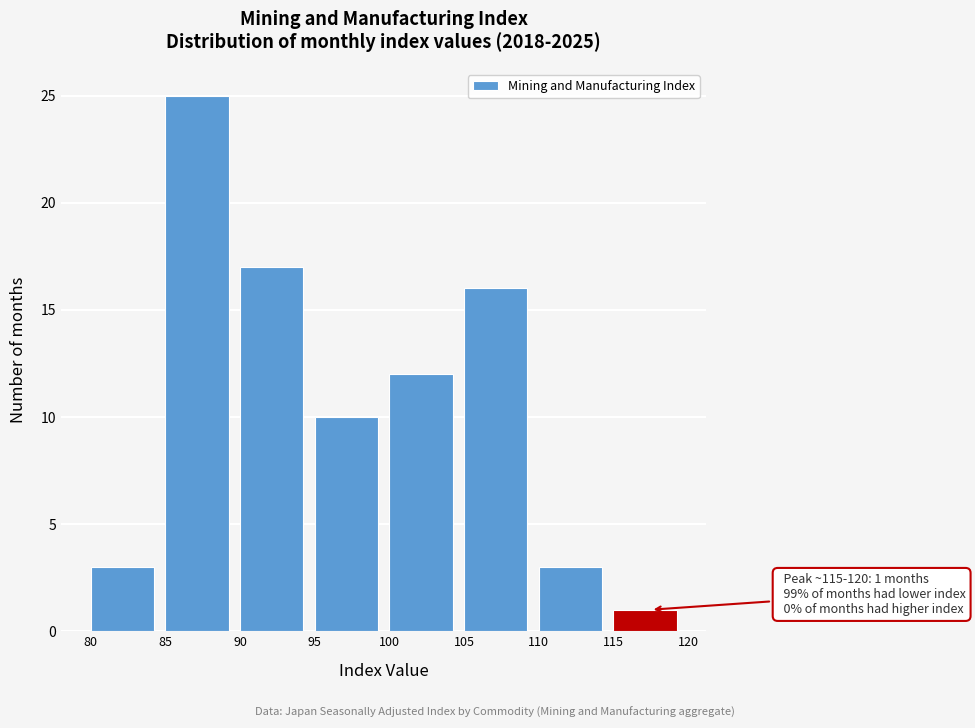

Over which range of the x-axis is the bar tallest?

85 to 90